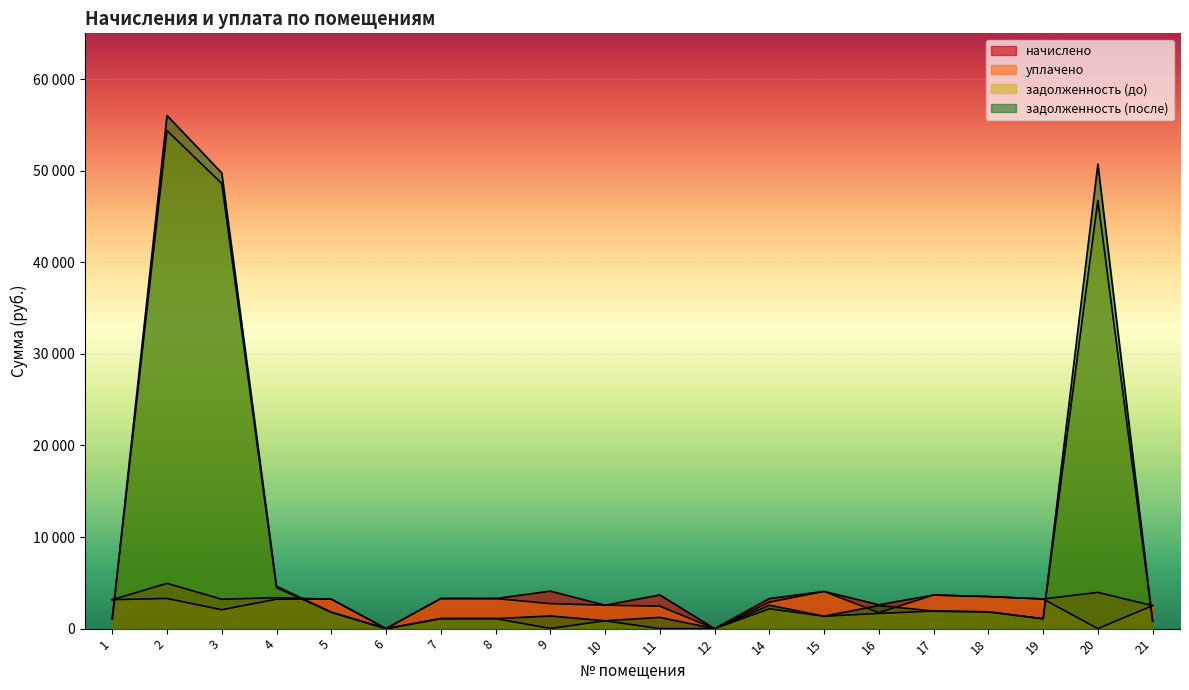

At which label is уплачено closest to 2032?

3